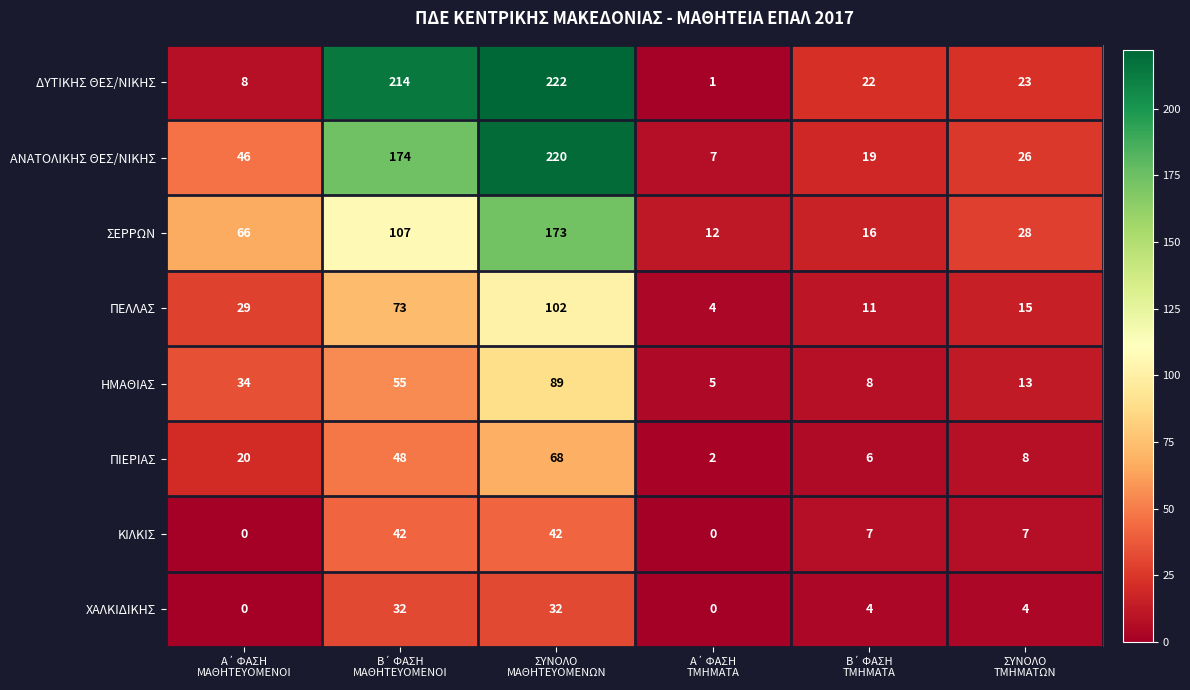

Count the ΧΑΛΚΙΔΙΚΗΣ values in the range 0 to 32.

6